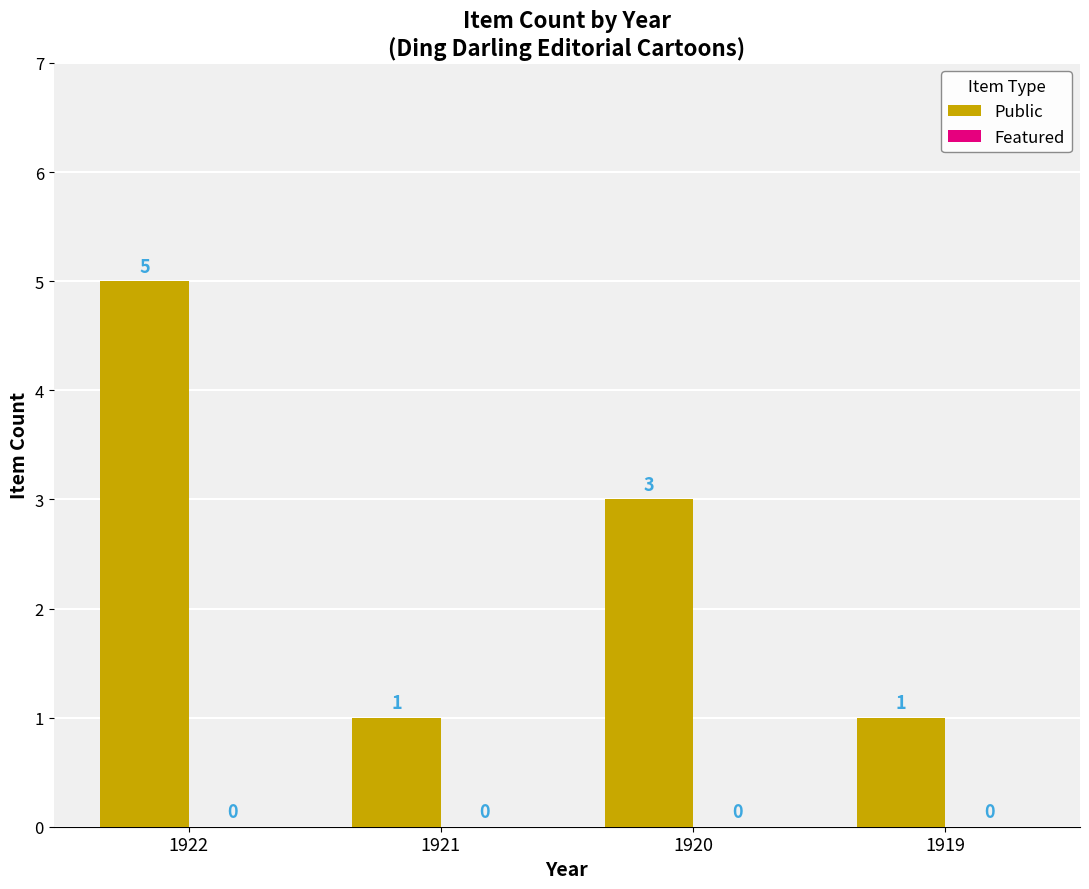

Reading left to right, what are all the values shown in this chart?

1922=5	1921=1	1920=3	1919=1